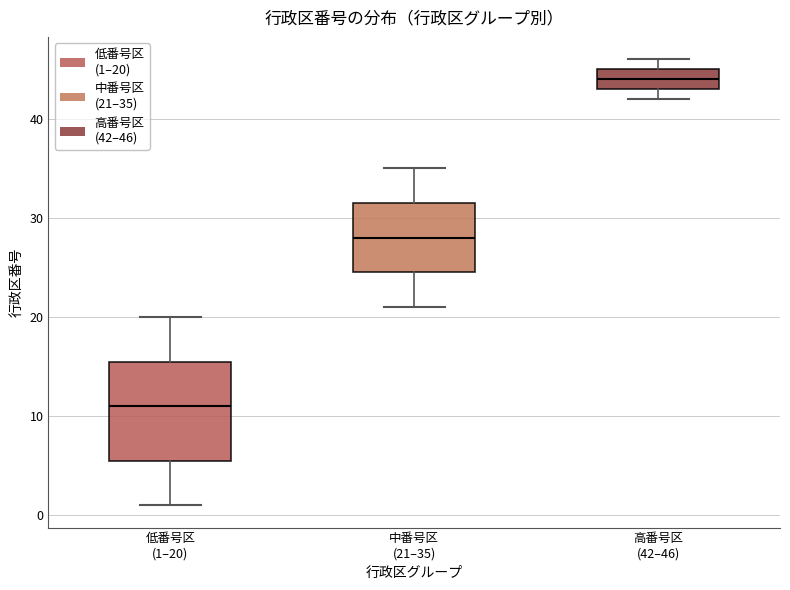

Reading left to right, transcribe this box plot: for each box, give where its median line is, the range the box spans, and where its two whiskers end, as read against the y-axis. The values are not printed on the chart, so give them approximately, as read against the axis.

低番号区 (1–20): median 11, box 6 to 16, whiskers 1 to 20
中番号区 (21–35): median 28, box 25 to 32, whiskers 21 to 35
高番号区 (42–46): median 44, box 43 to 45, whiskers 42 to 46